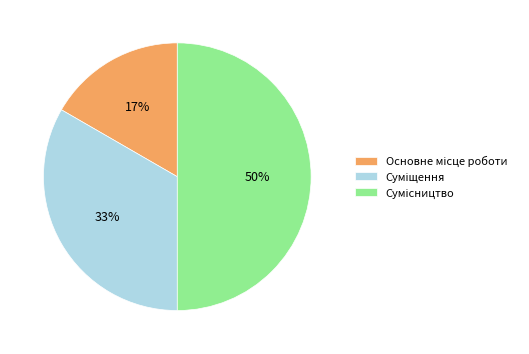

To the nearest percent, what is the difference between the largest and smallest slice percentages?

33%